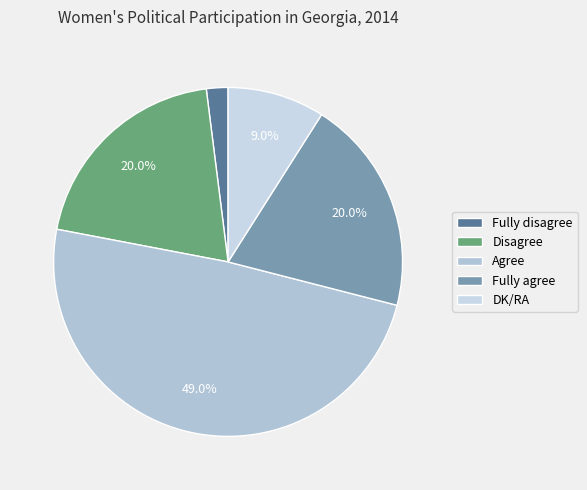

Is it true that Fully agree is 20% of the pie?

True